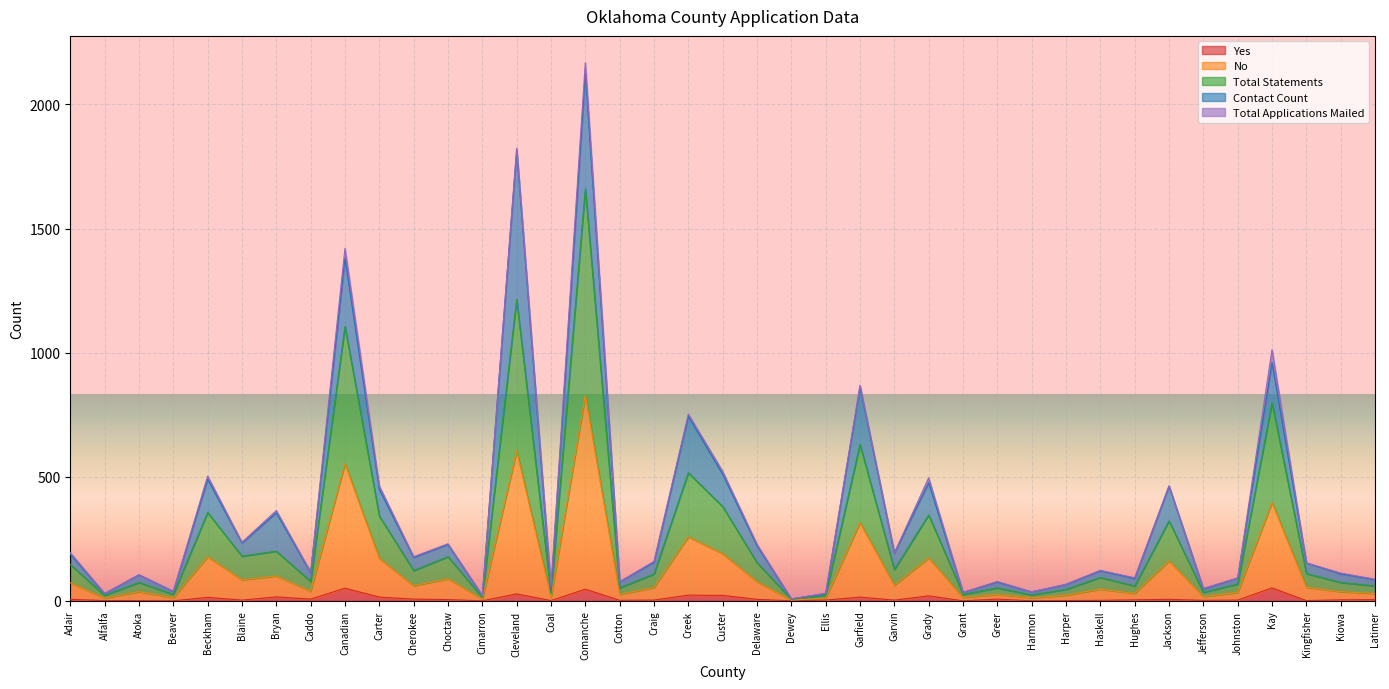

At which label does No reach its minimum?

Dewey